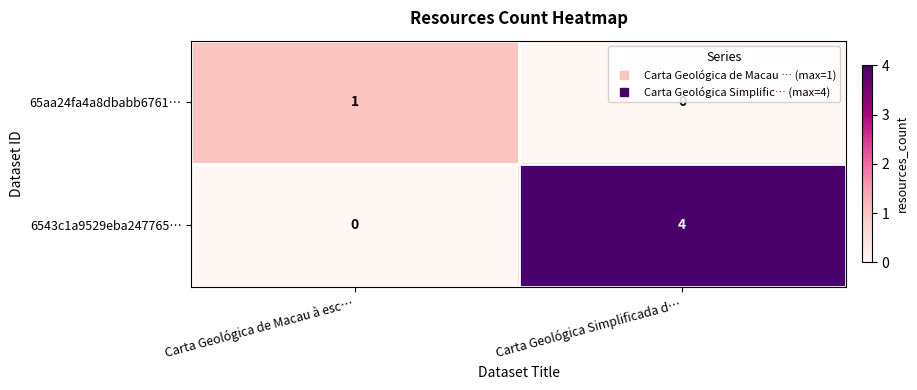

What is the difference between the highest and lowest values at Carta Geológica Simplificada d…?

4